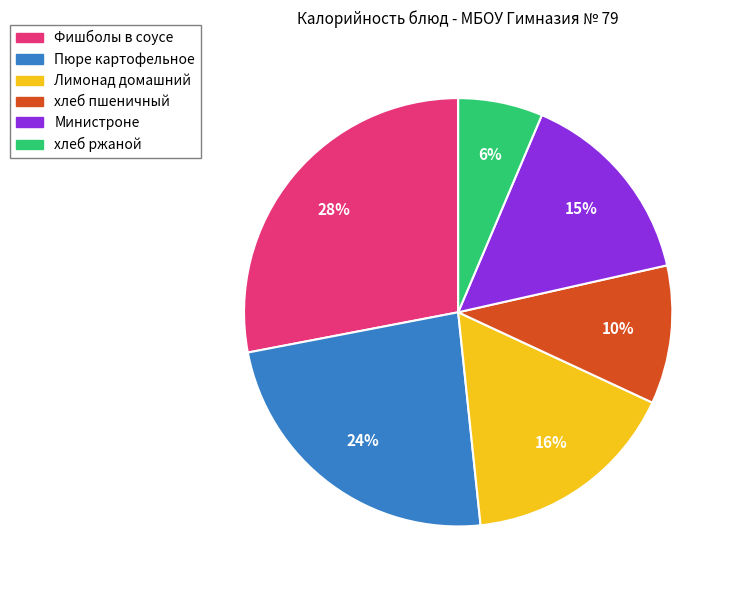

Does Фишболы в соусе account for over 50% of the chart?

No